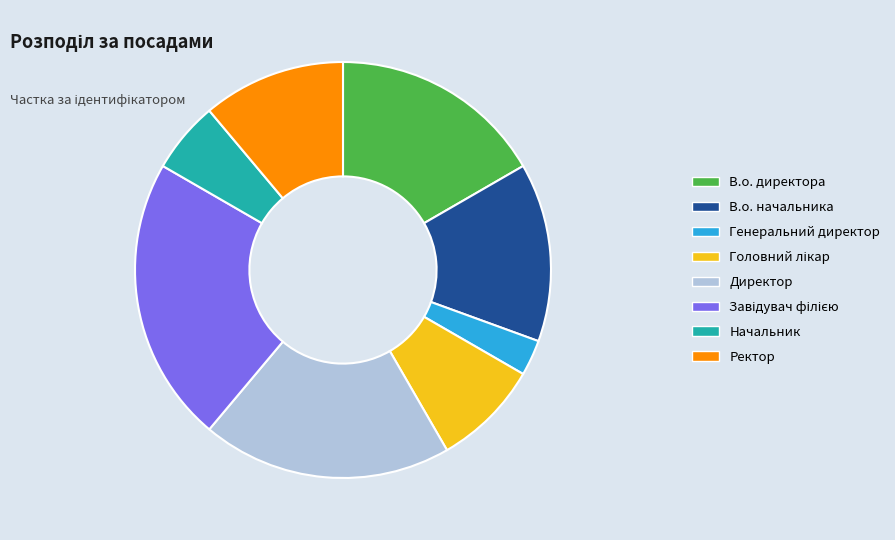

Does Генеральний директор represent more than half of the total?

No